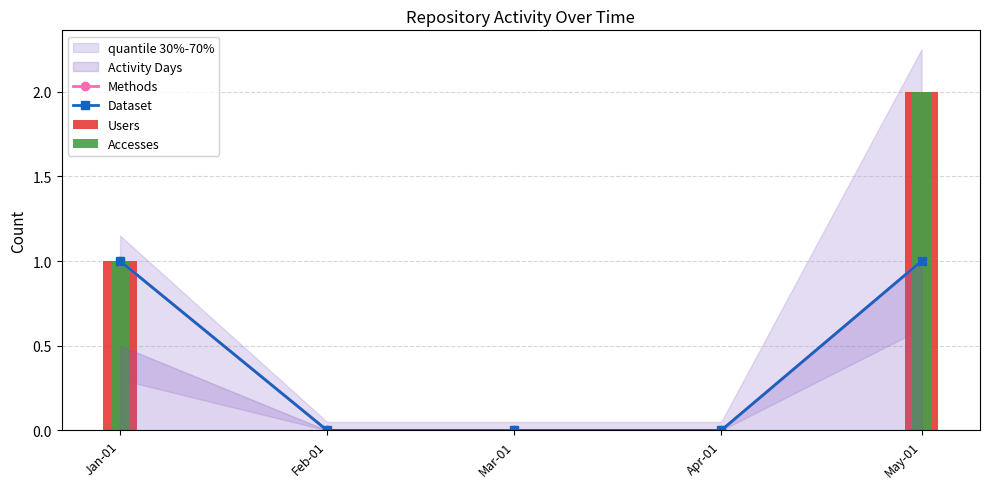

The value of Users at Apr-01 is 0. True or false?

True